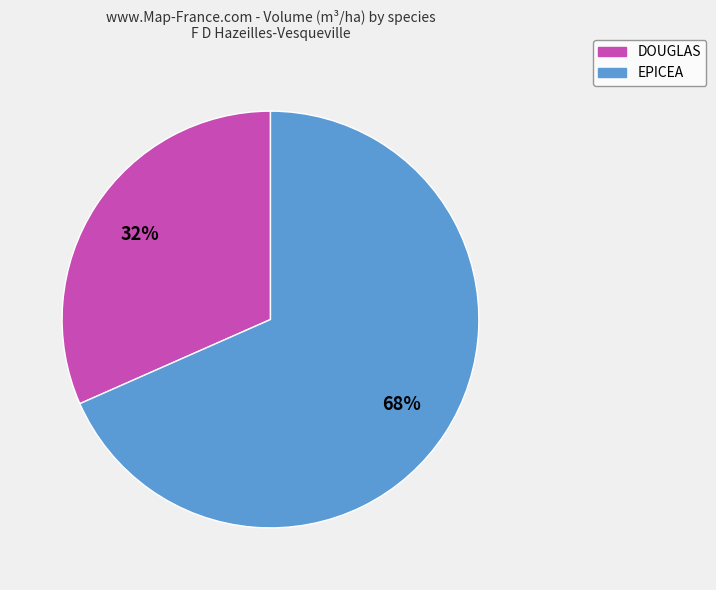

To the nearest percent, what is the average slice percentage?

50%